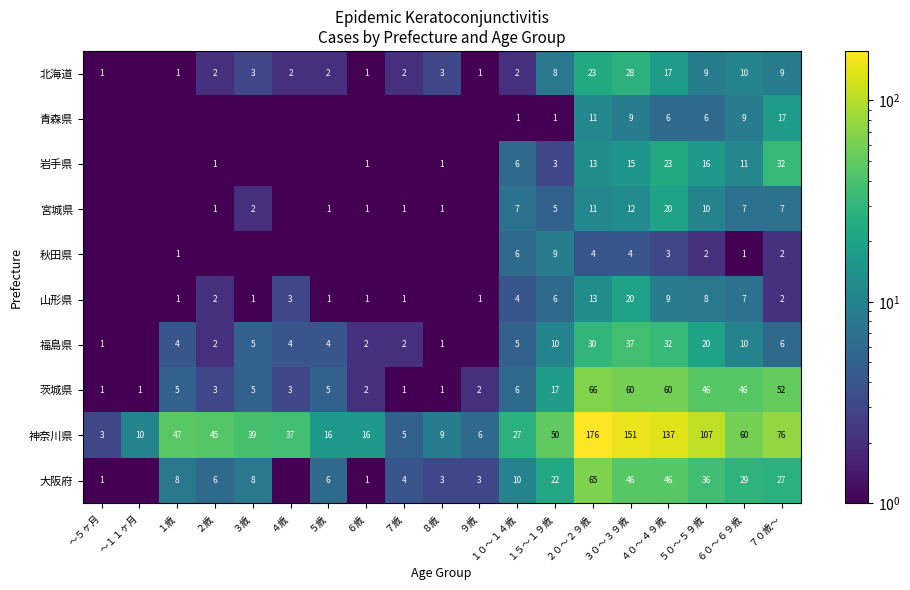

Is it true that 山形県 equals 4.7 at ４０～４９歳?

False